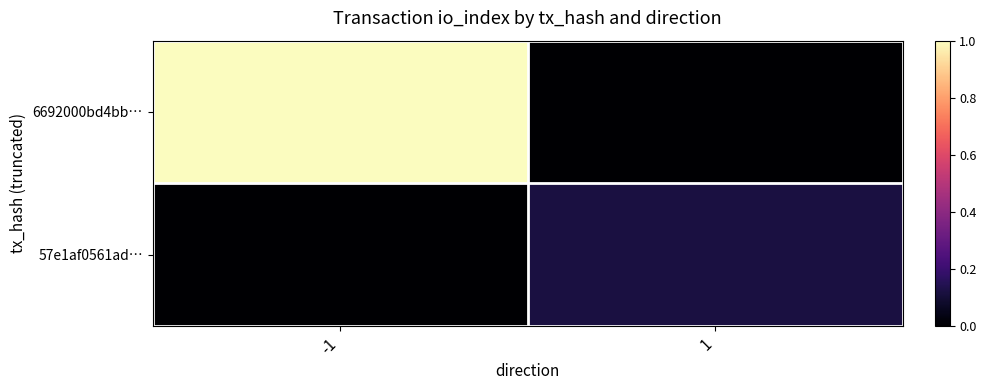

Reading left to right, transcribe all the data shown in this chart.

6692000bd4bb…: -1=1.0	1=0.0
57e1af0561ad…: -1=0.0	1=0.1